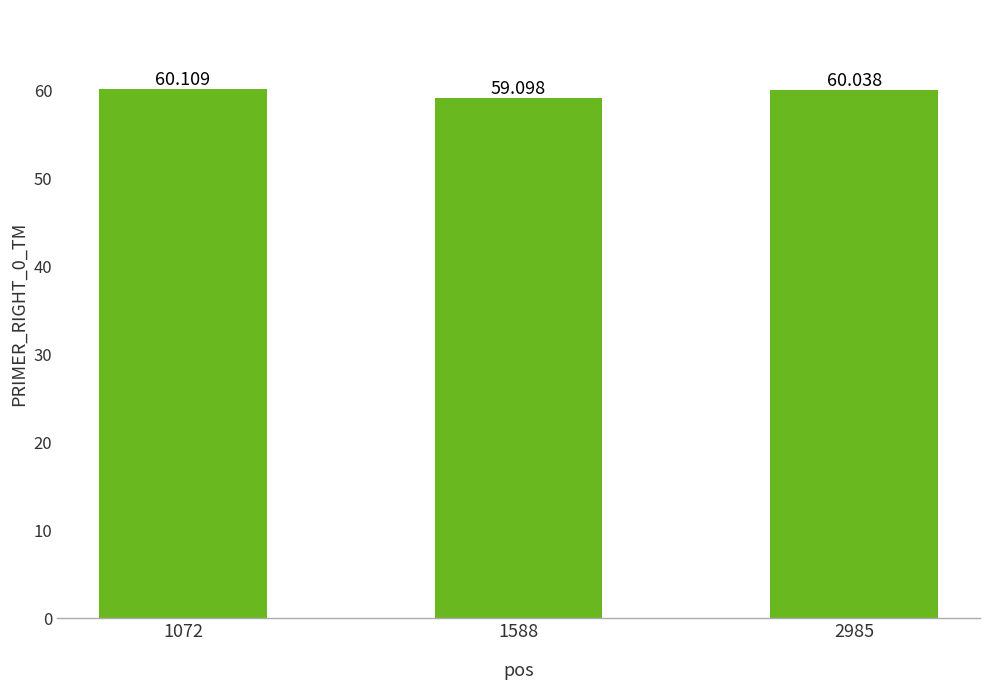

Approximately how many times larger is the value at 1588 compared to 1072?

1.0